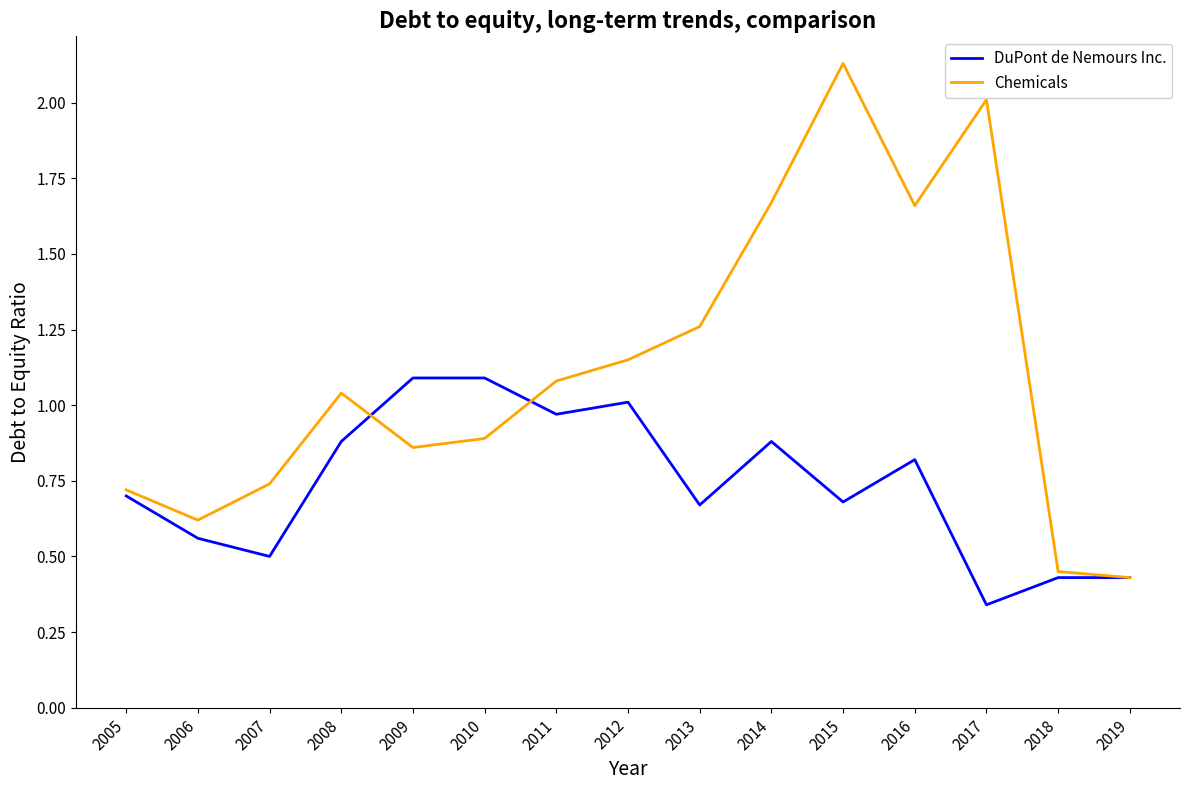

The value of Chemicals at 2005 is 0.7. True or false?

True